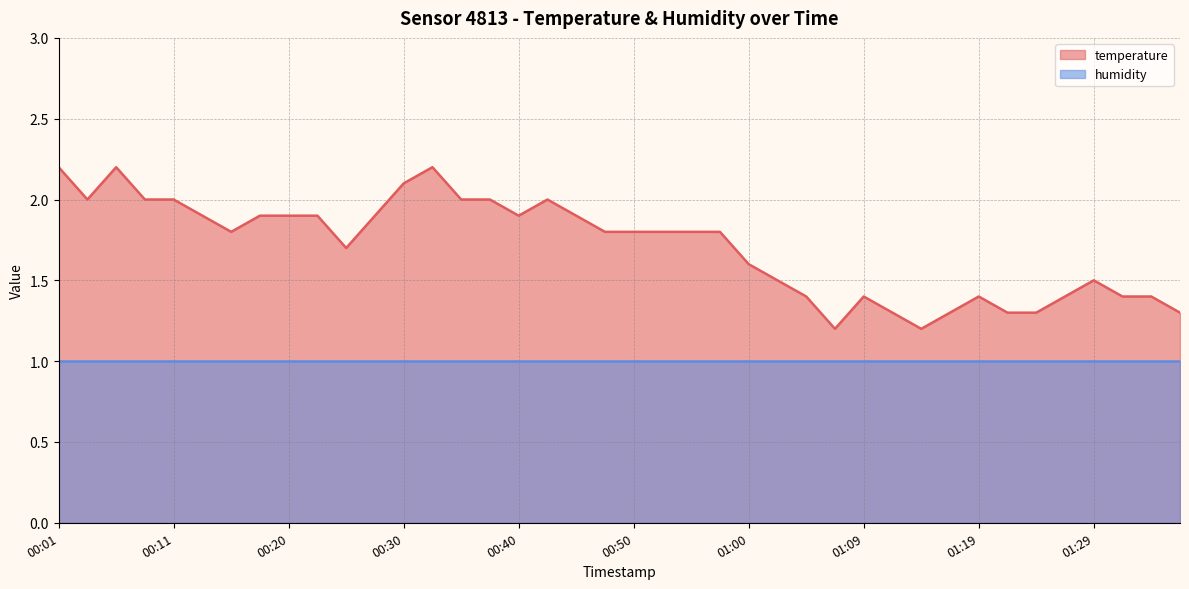

Which label corresponds to the smallest value in the chart?

01:07